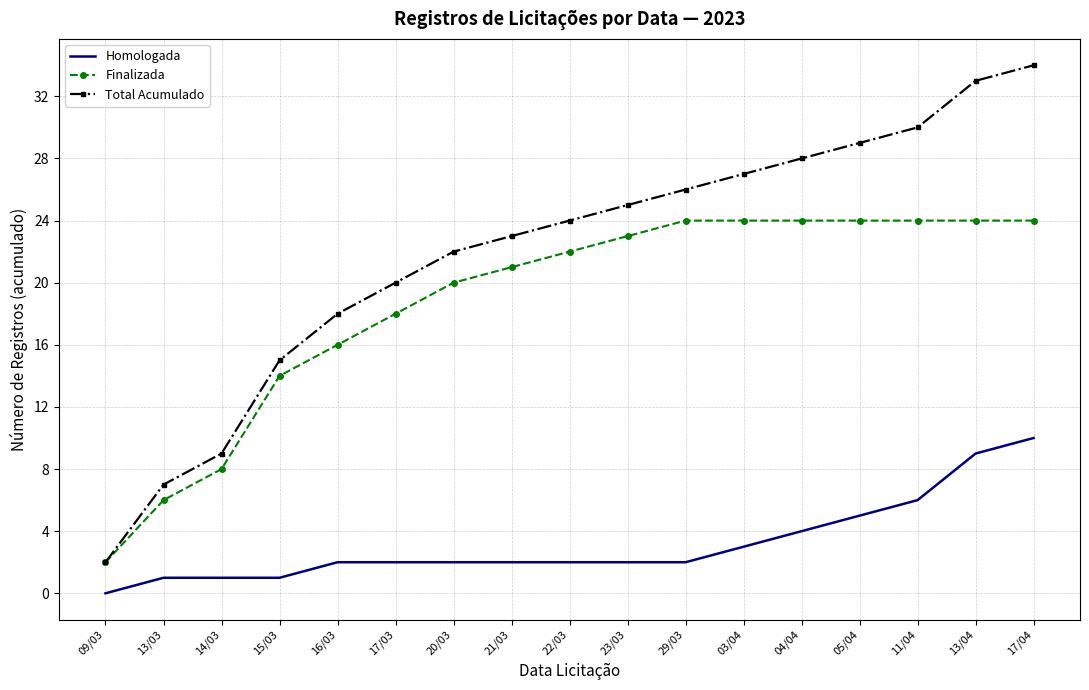

True or false: Homologada and Total Acumulado cross at least once.

False